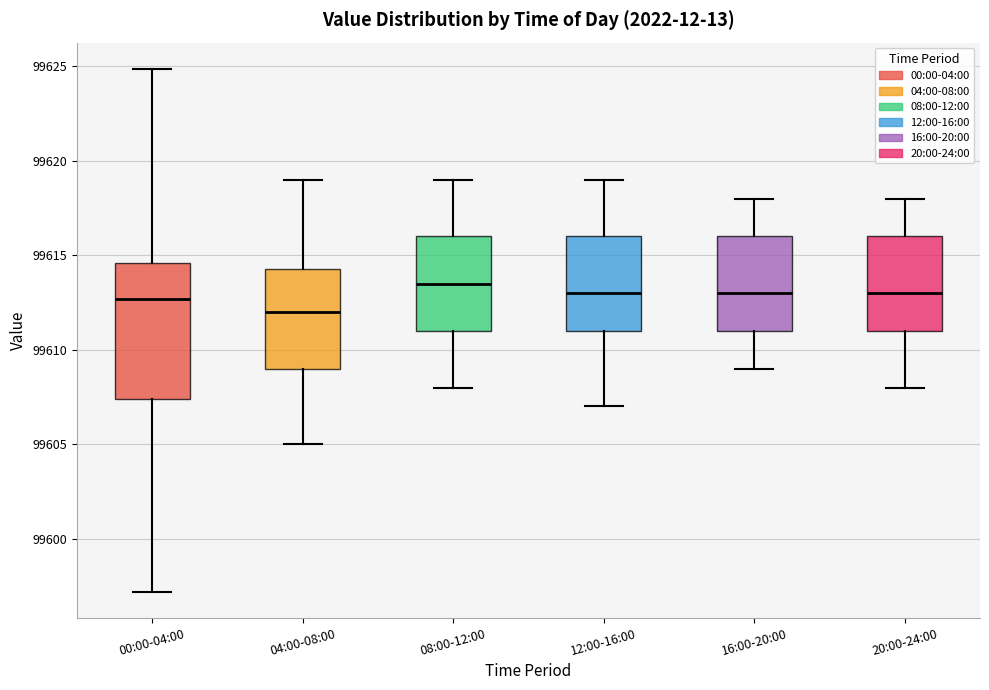

Which box is the tallest, from its lower edge to its upper edge?

00:00-04:00